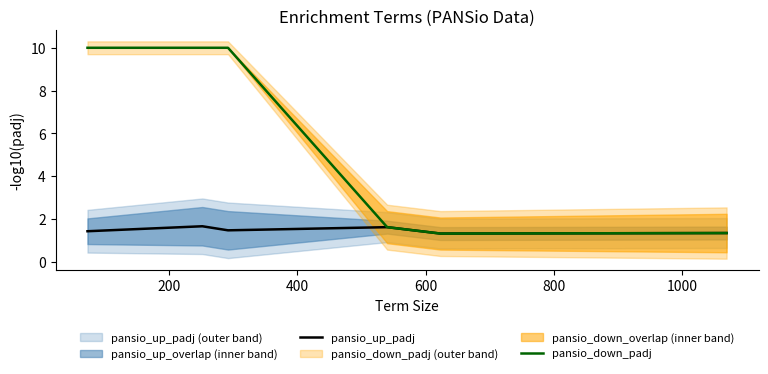

In pansio_up_padj, how many points are higher than both neighbors (excluding endpoints)?

2